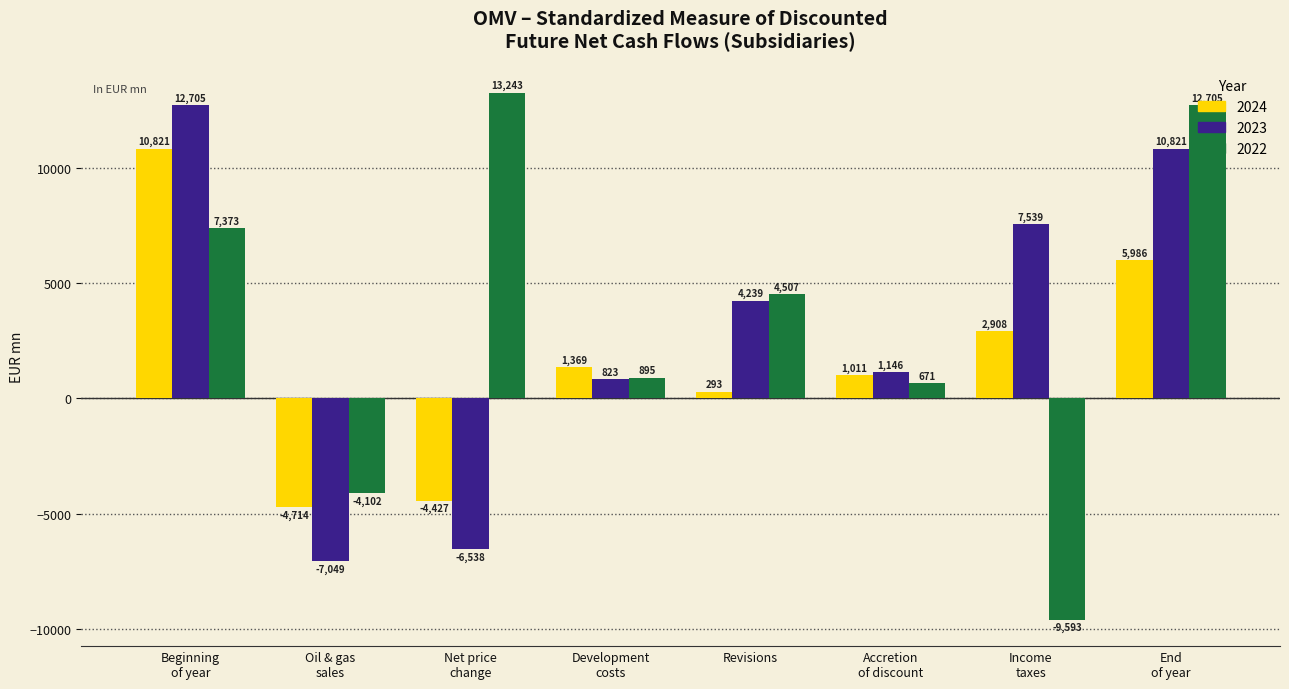

How many positive values does the 2022 series have?

6